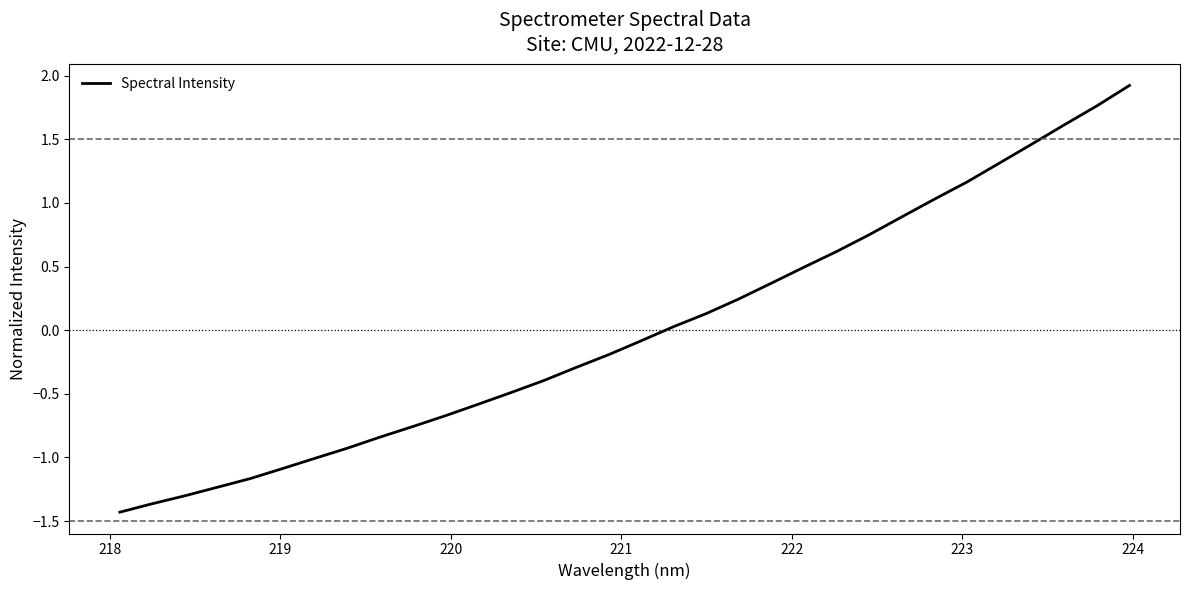

The chart shows a value of -0.7 at 219. True or false?

False